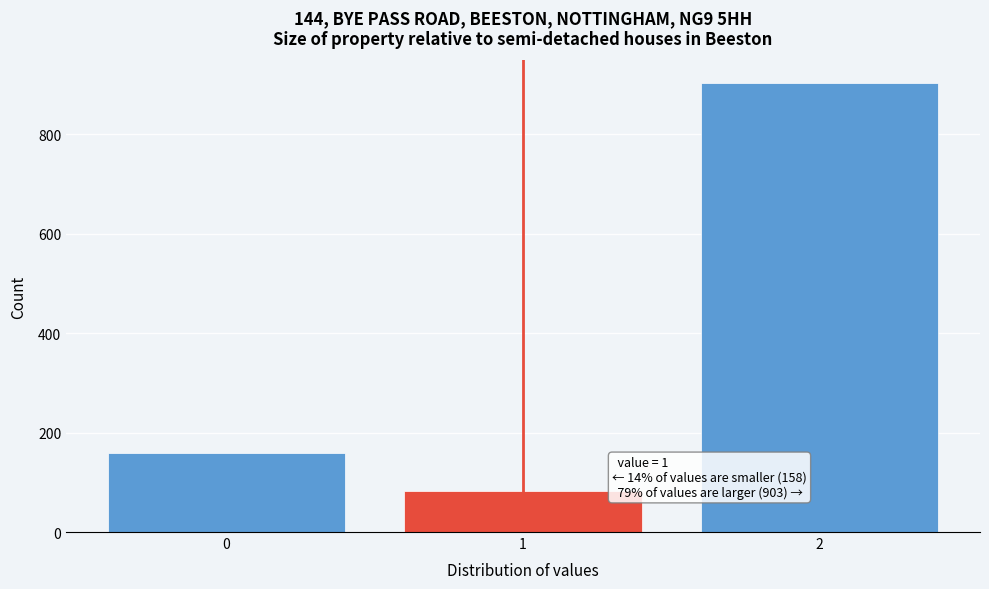

Over which range of the x-axis is the bar tallest?

1.5 to 2.5